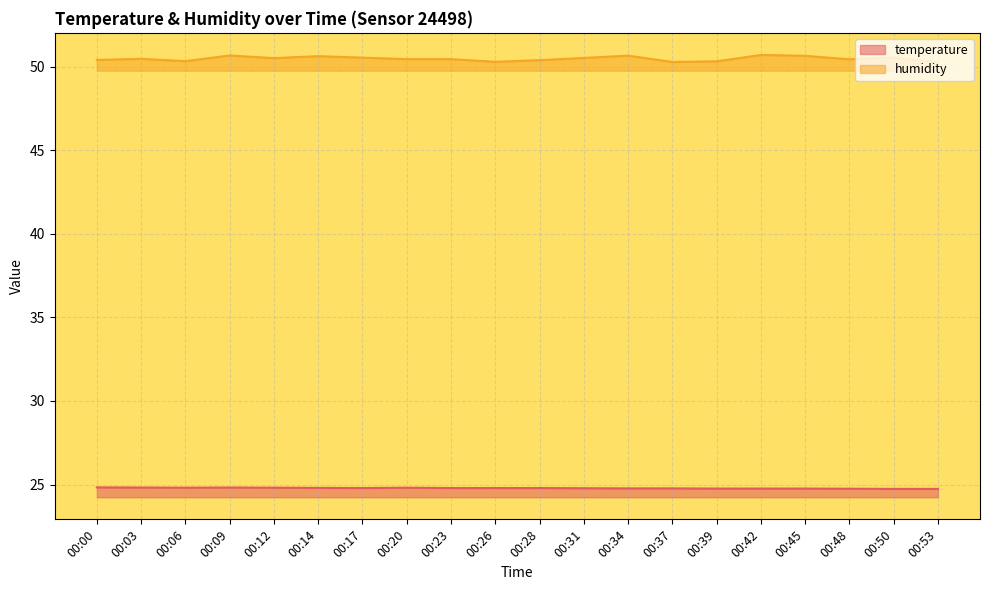

True or false: humidity and temperature cross at least once.

False